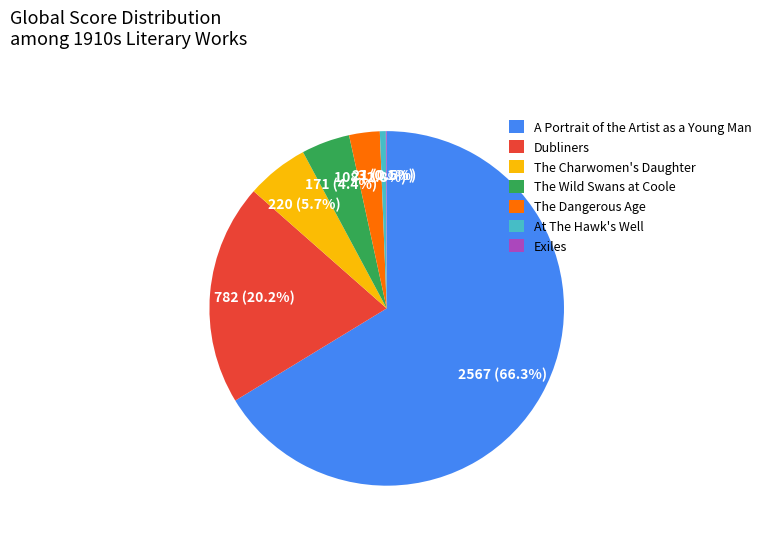

Which category accounts for the majority?

A Portrait of the Artist as a Young Man